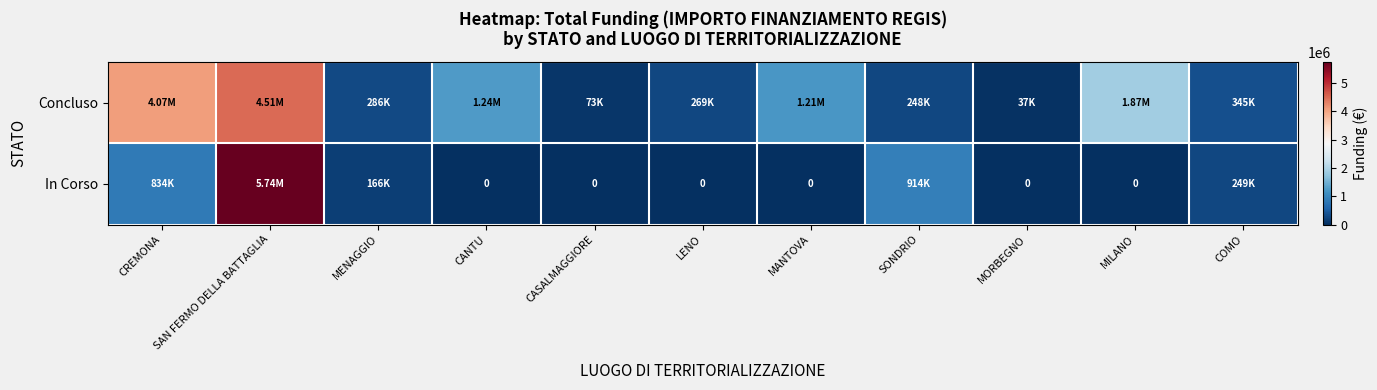

List the series in order of their peak value, lowest first.

Concluso, In Corso